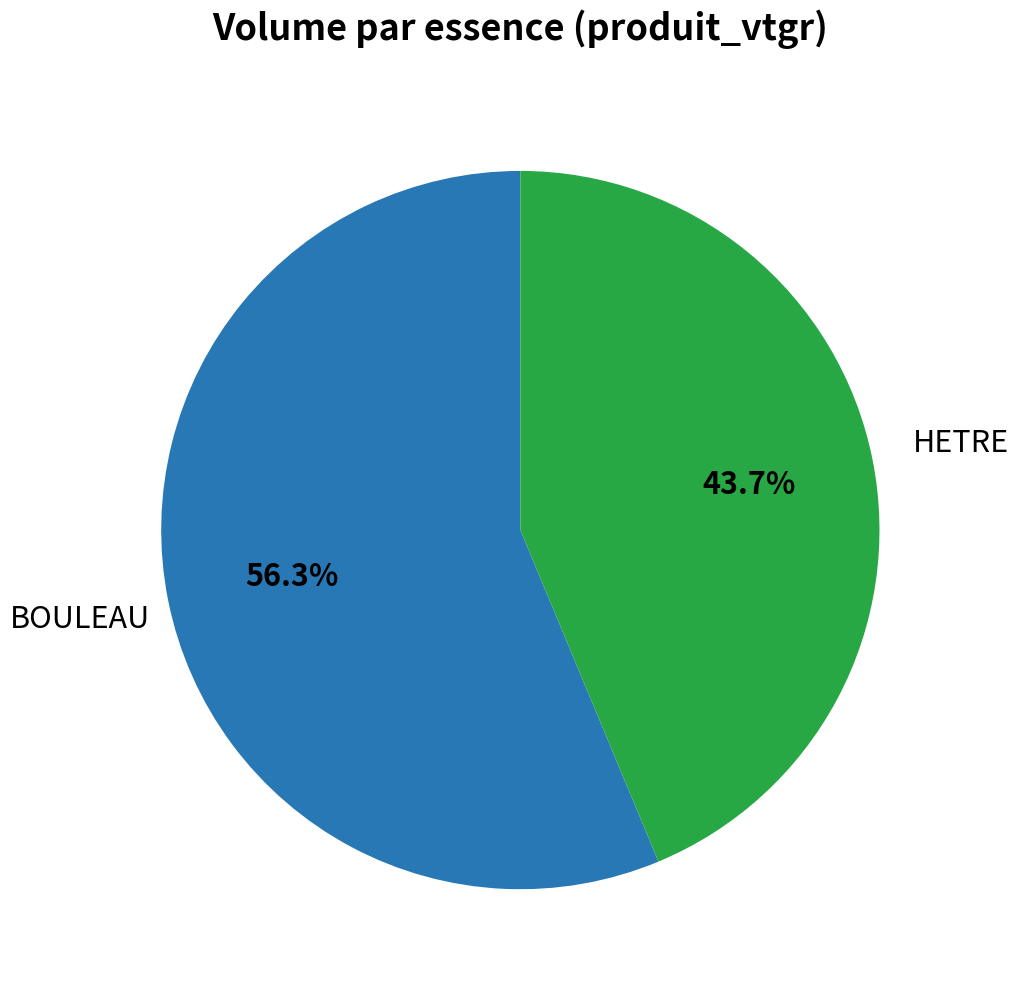

To the nearest percent, what portion does HETRE represent?

44%